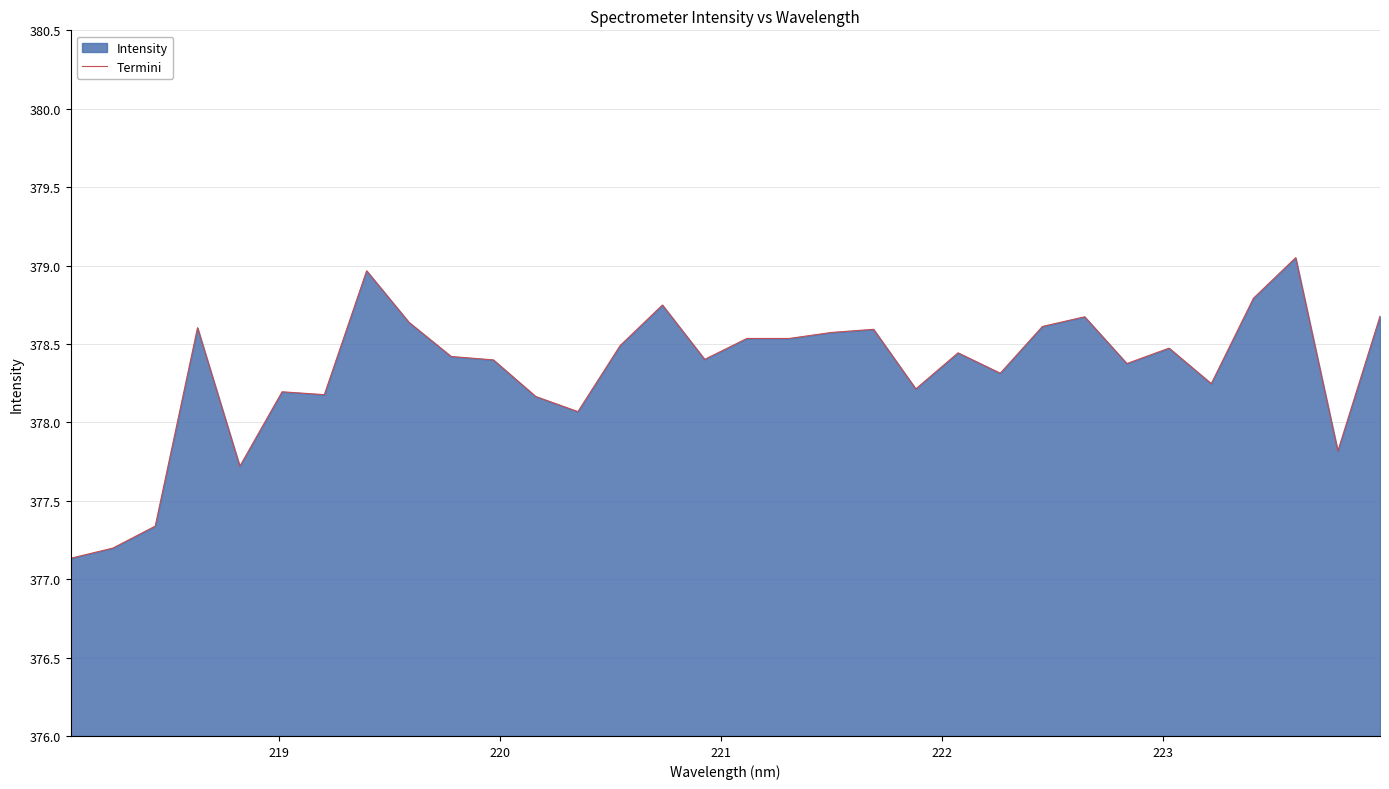

Reading left to right, extract all data points from this chart.

377.1	377.2	377.3	378.6	377.7	378.2	378.2	379.0	378.6	378.4	378.4	378.2	378.1	378.5	378.7	378.4	378.5	378.5	378.6	378.6	378.2	378.4	378.3	378.6	378.7	378.4	378.5	378.2	378.8	379.1	377.8	378.7